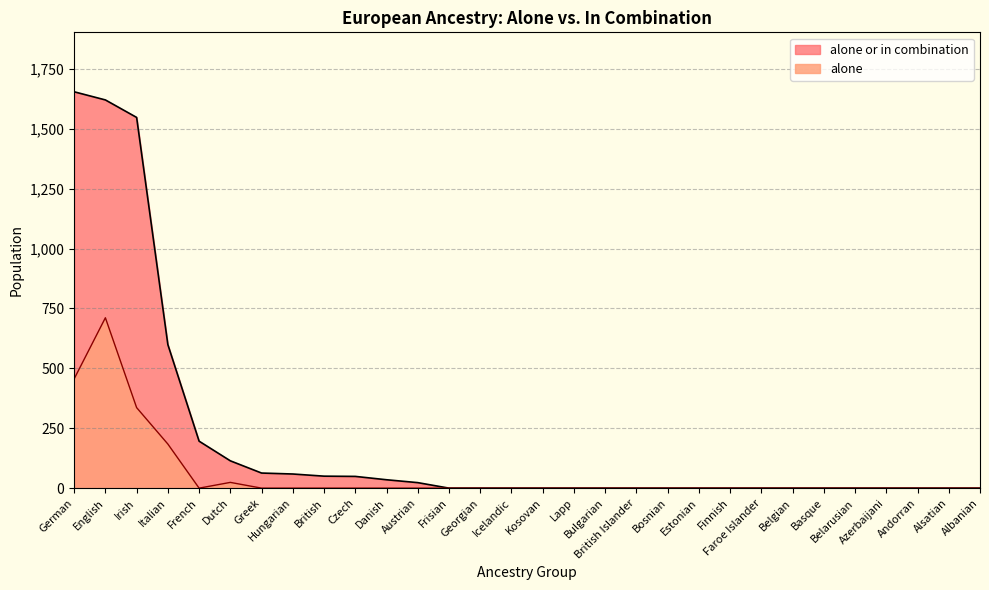

What are all the series names shown in the legend?

alone or in combination, alone